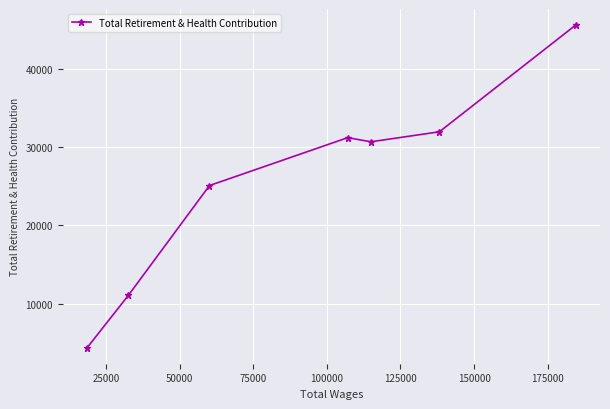

What is the greatest value displayed?

45579